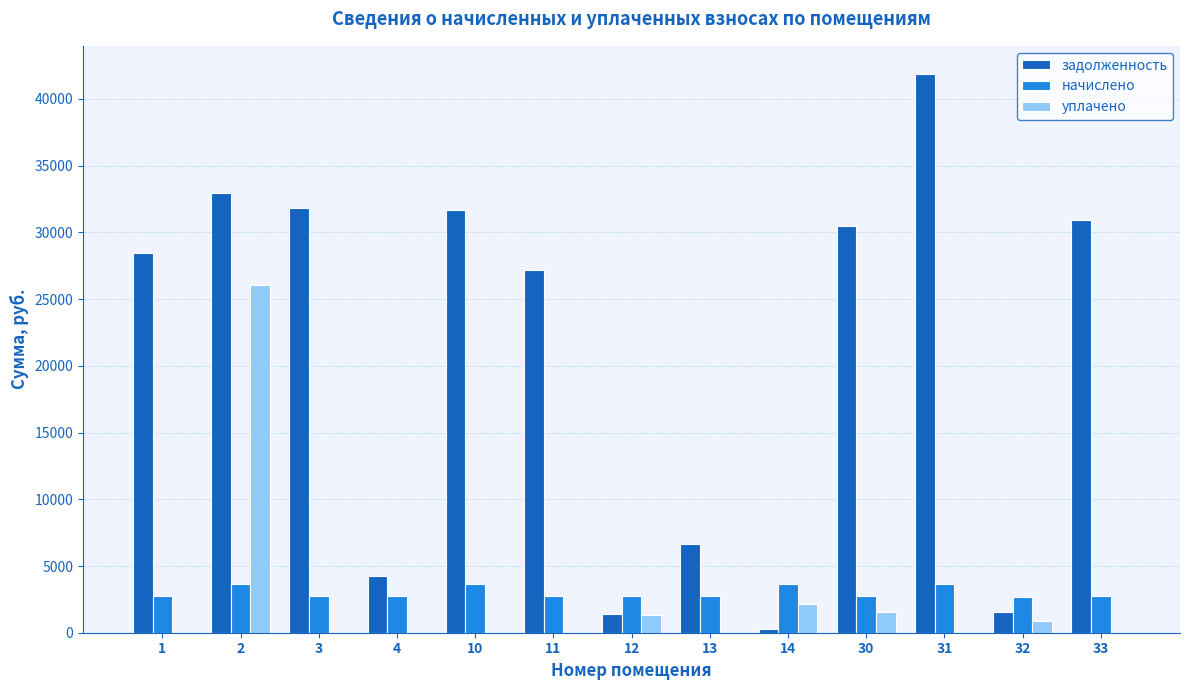

What is the highest value of the уплачено series?

26077.2